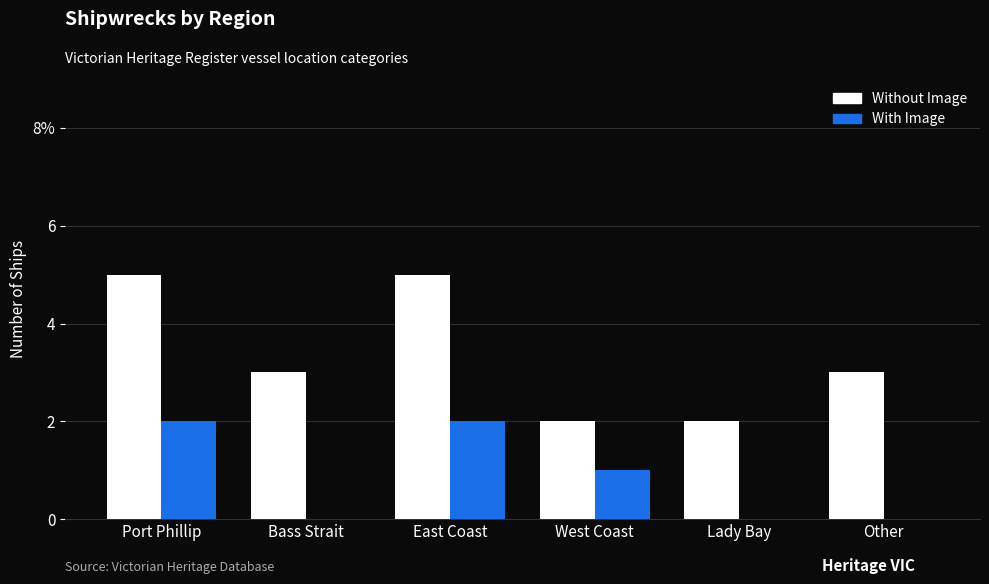

Are the bars horizontal?

No